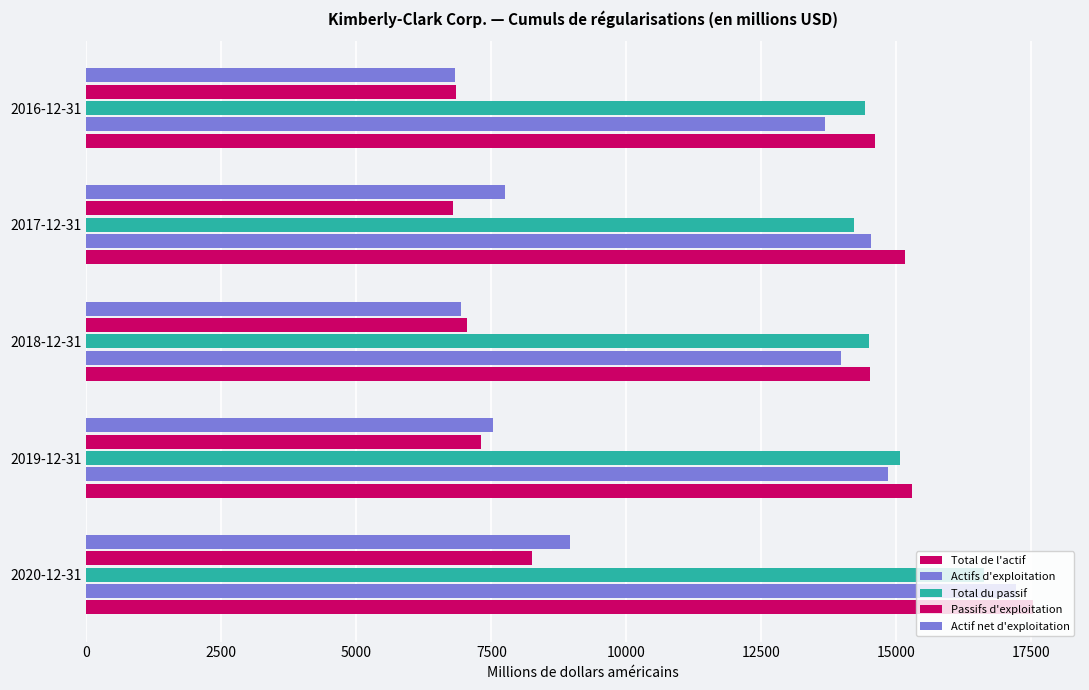

Count the number of categories in the chart.

5